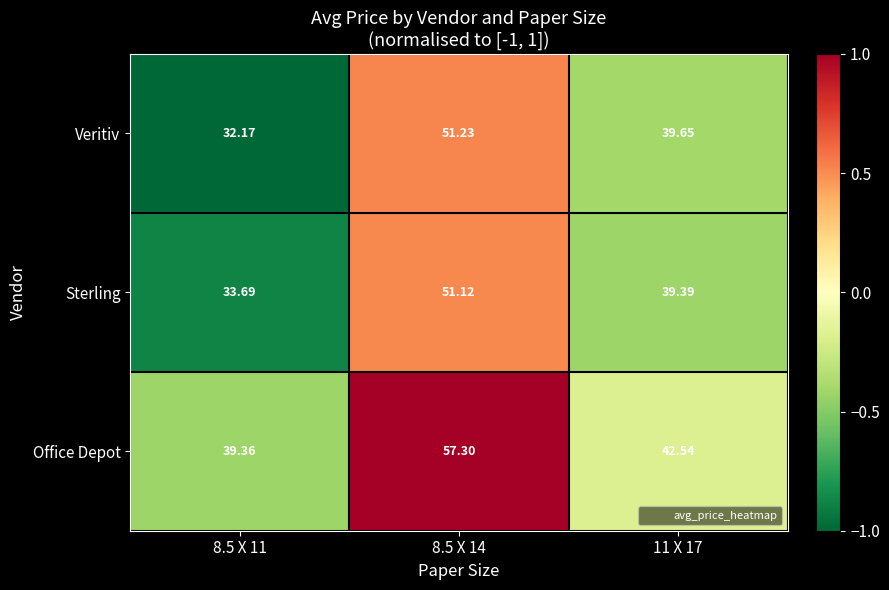

What is the greatest value displayed?

57.3